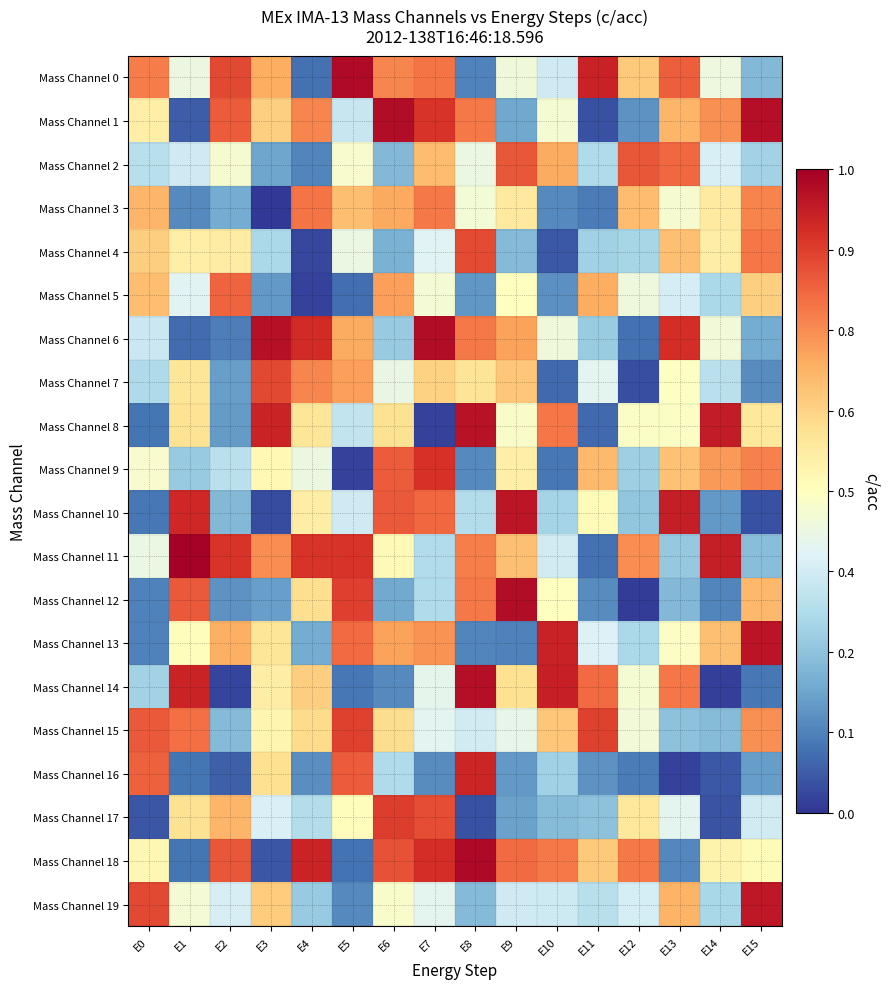

Between E11 and E14, which series saw the biggest shift?

Mass Channel 8